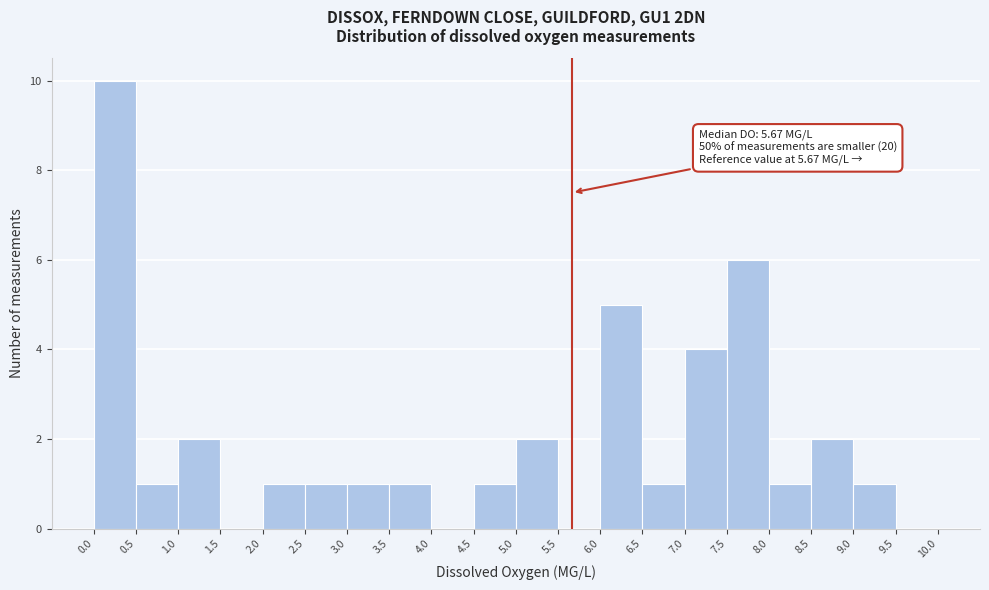

Which range on the x-axis has the tallest bar?

0.0 to 0.5